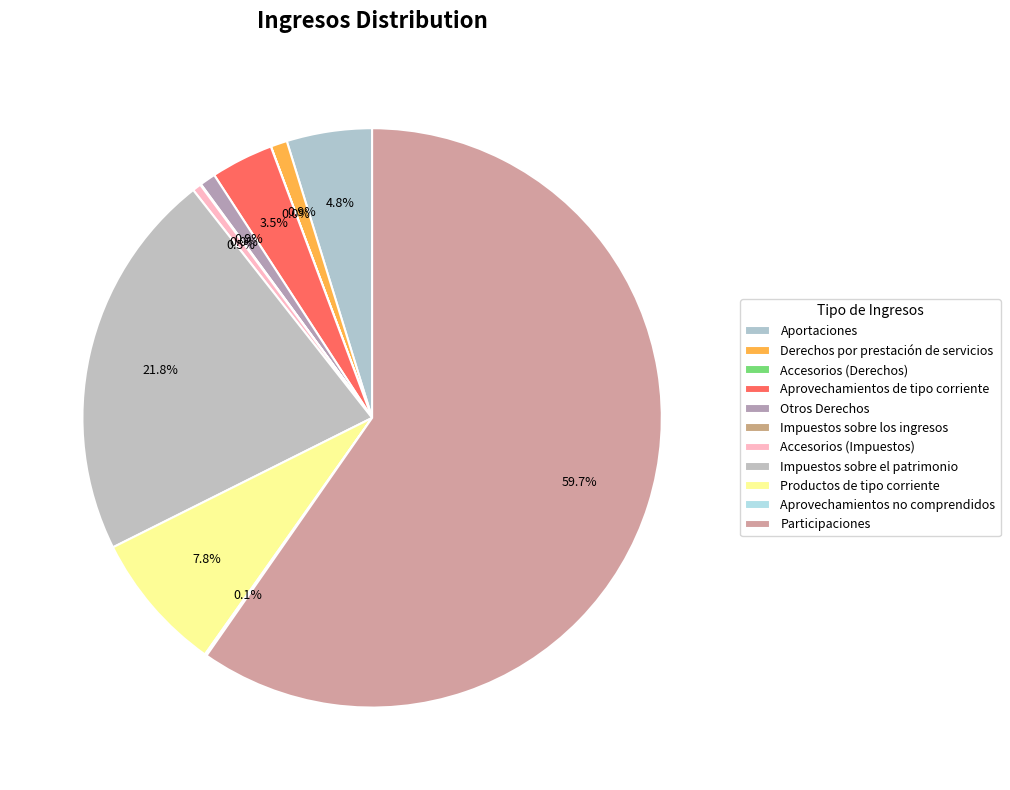

How many slices are in this pie chart?

11